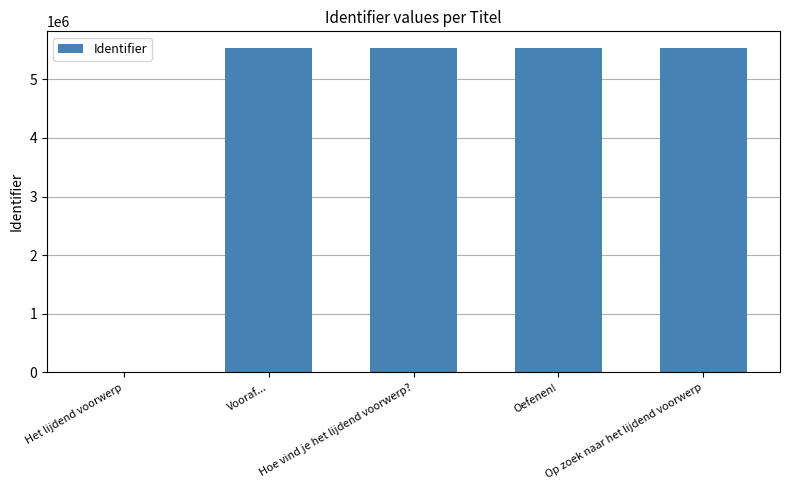

What is the maximum value shown in the chart?

5541077